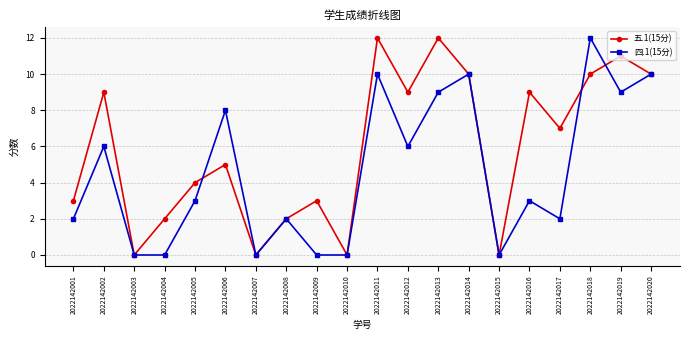

What is the difference between the second highest and minimum values in the 四.1(15分) series?

10